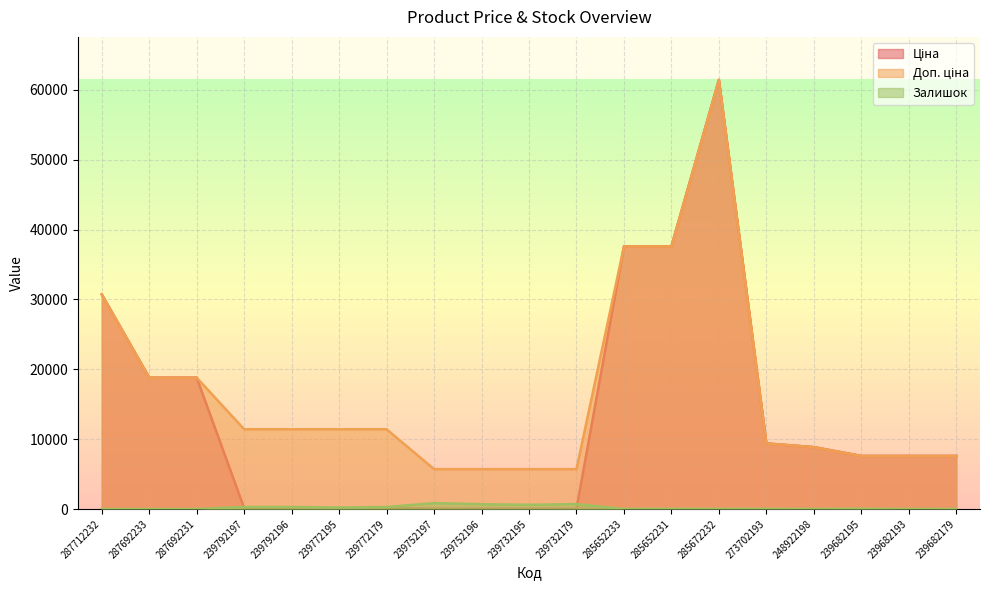

Which series has the largest range (max minus min)?

Ціна